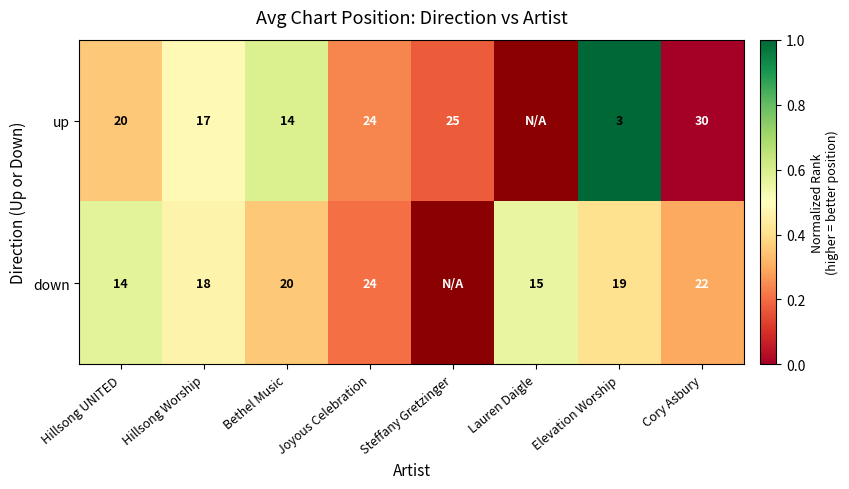

Is the value of up at Steffany Gretzinger greater than the value of down at Cory Asbury?

Yes